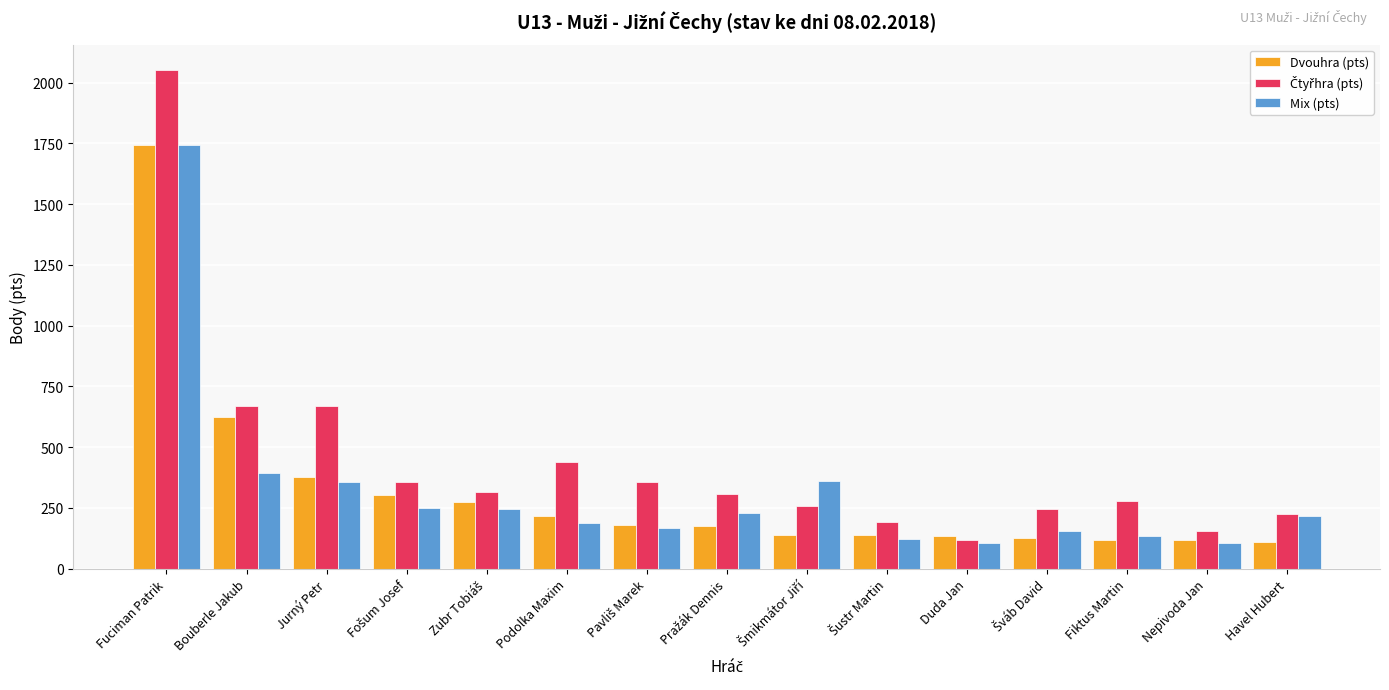

At which category is the sum across all series the highest?

Fuciman Patrik